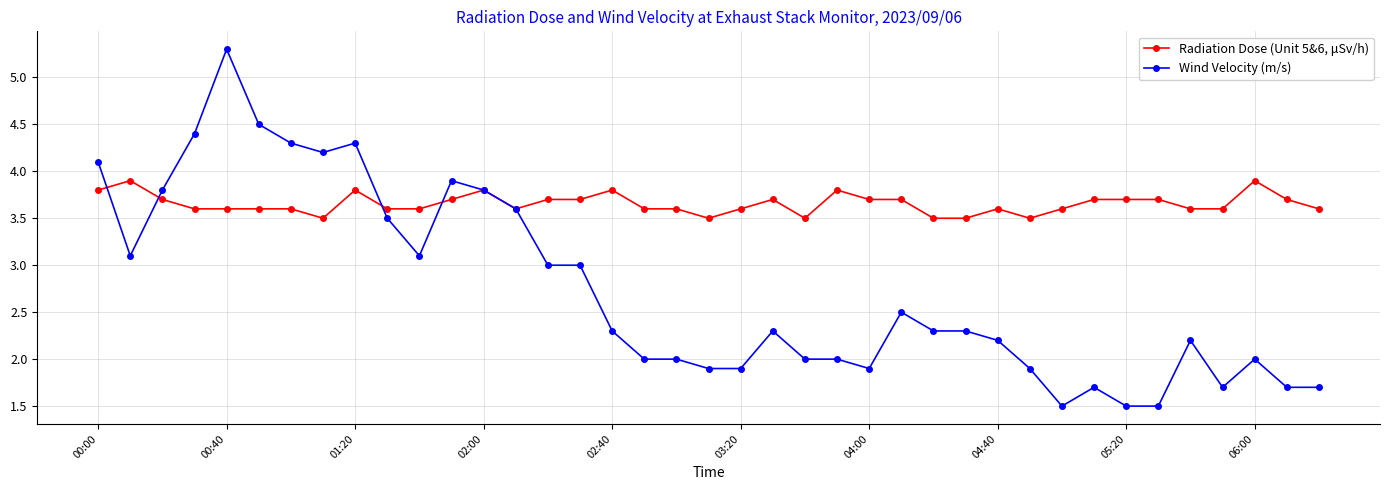

Which series has the largest total across all categories?

Radiation Dose (Unit 5&6, μSv/h)